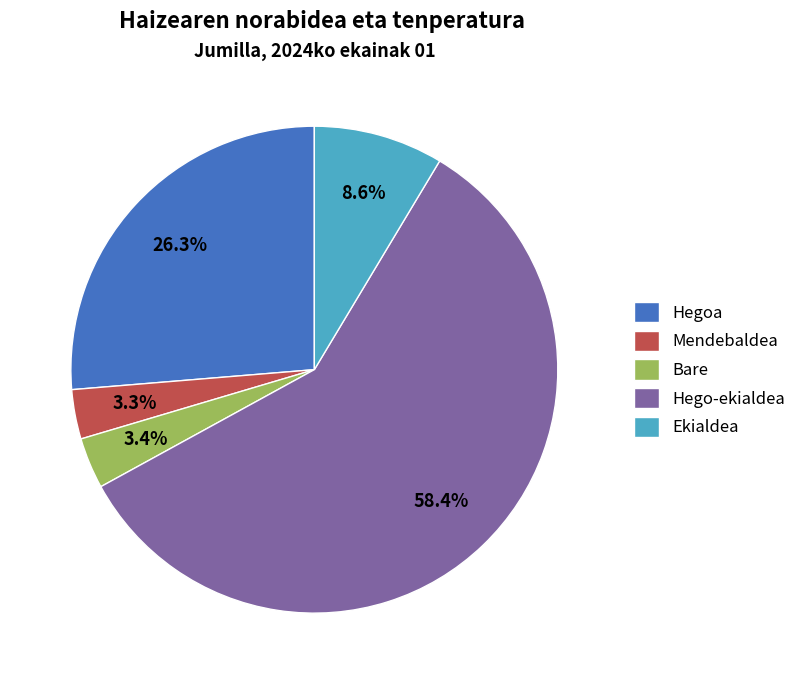

What is the ratio of the value at Ekialdea to the value at Hegoa?

0.3